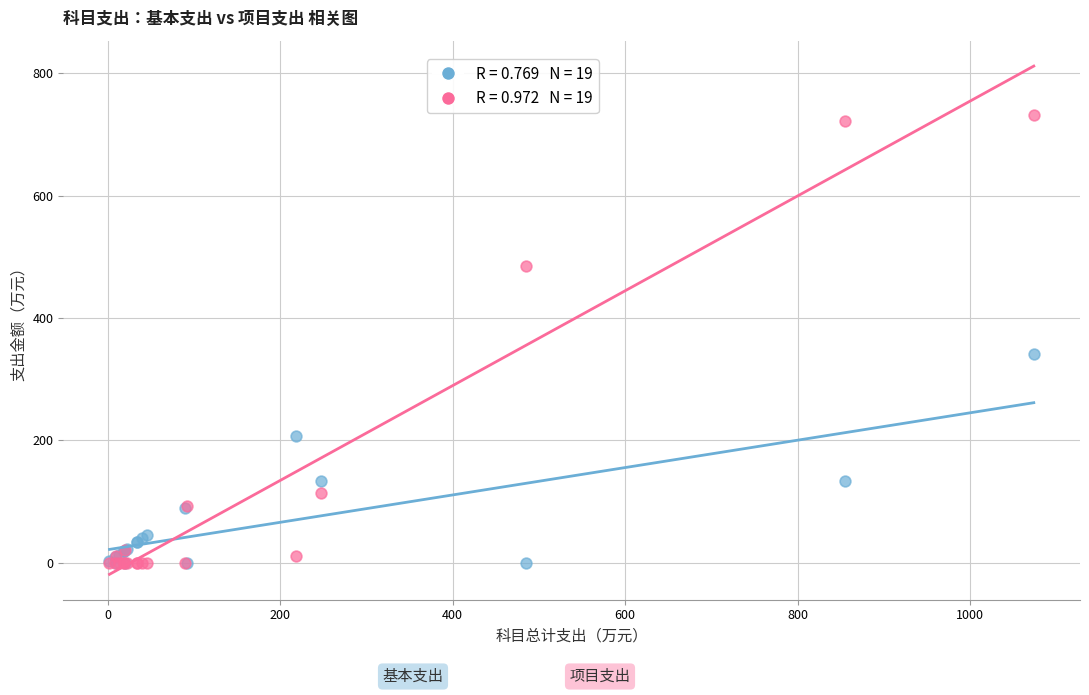

Across all series, what Y value is closest to 366?

341.1